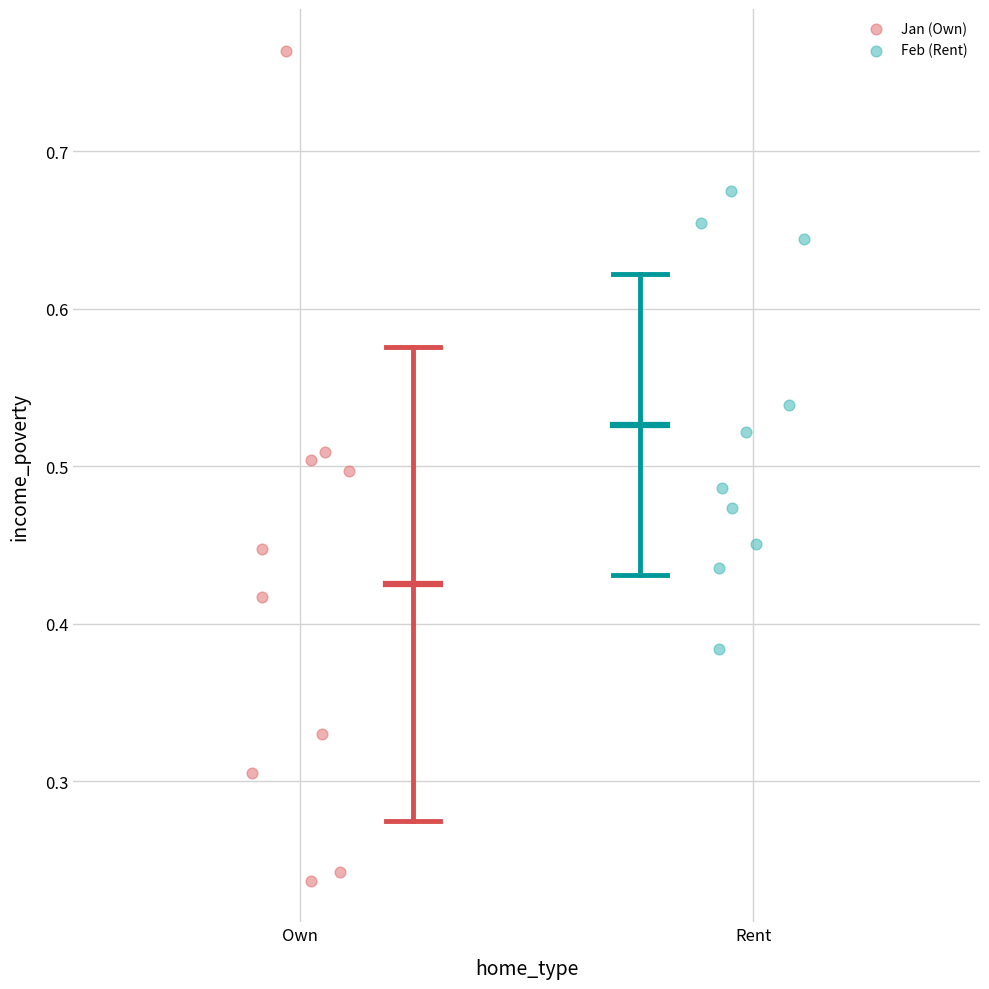

Which series reaches the maximum Y coordinate?

Jan (Own)